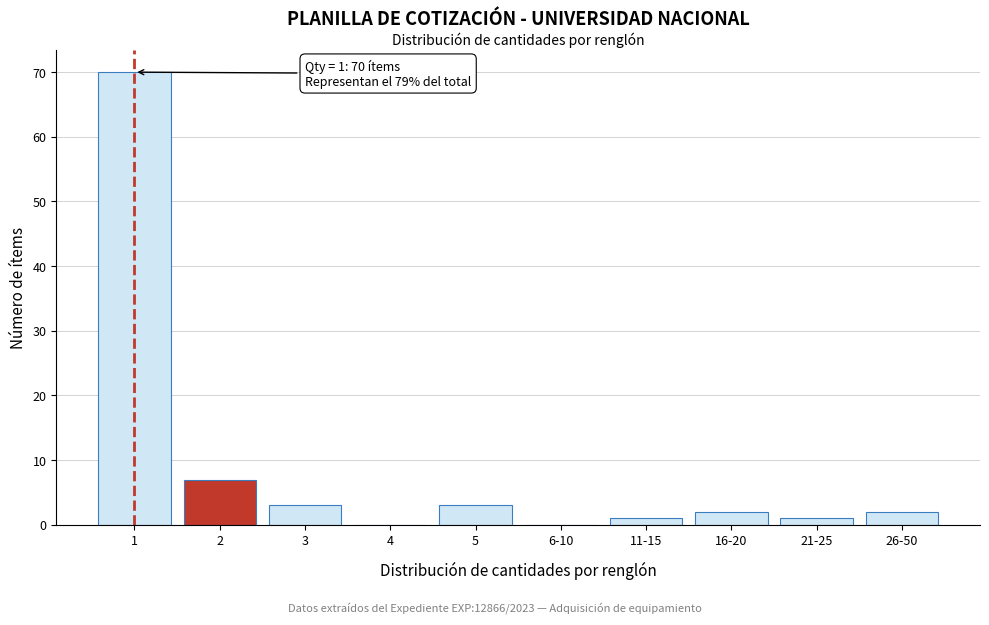

Reading left to right, transcribe all the data shown in this chart.

1=70	2=7	3=3	4=0	5=3	6-10=0	11-15=1	16-20=2	21-25=1	26-50=2